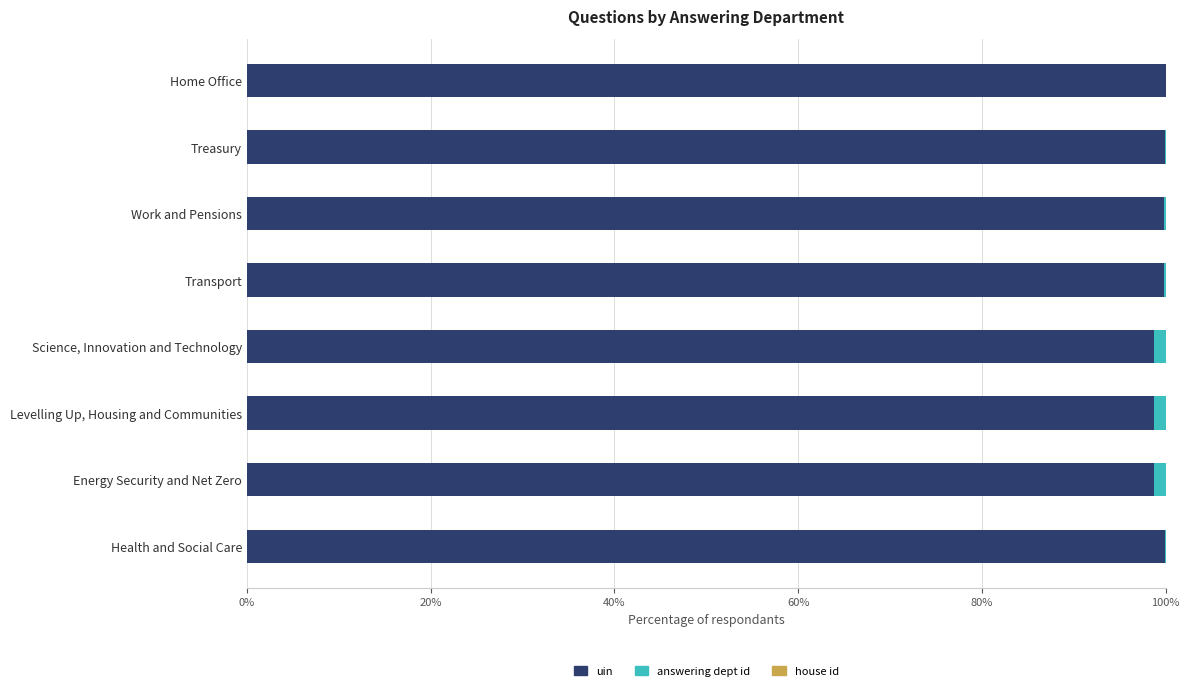

What is the highest value of the uin series?

100.0